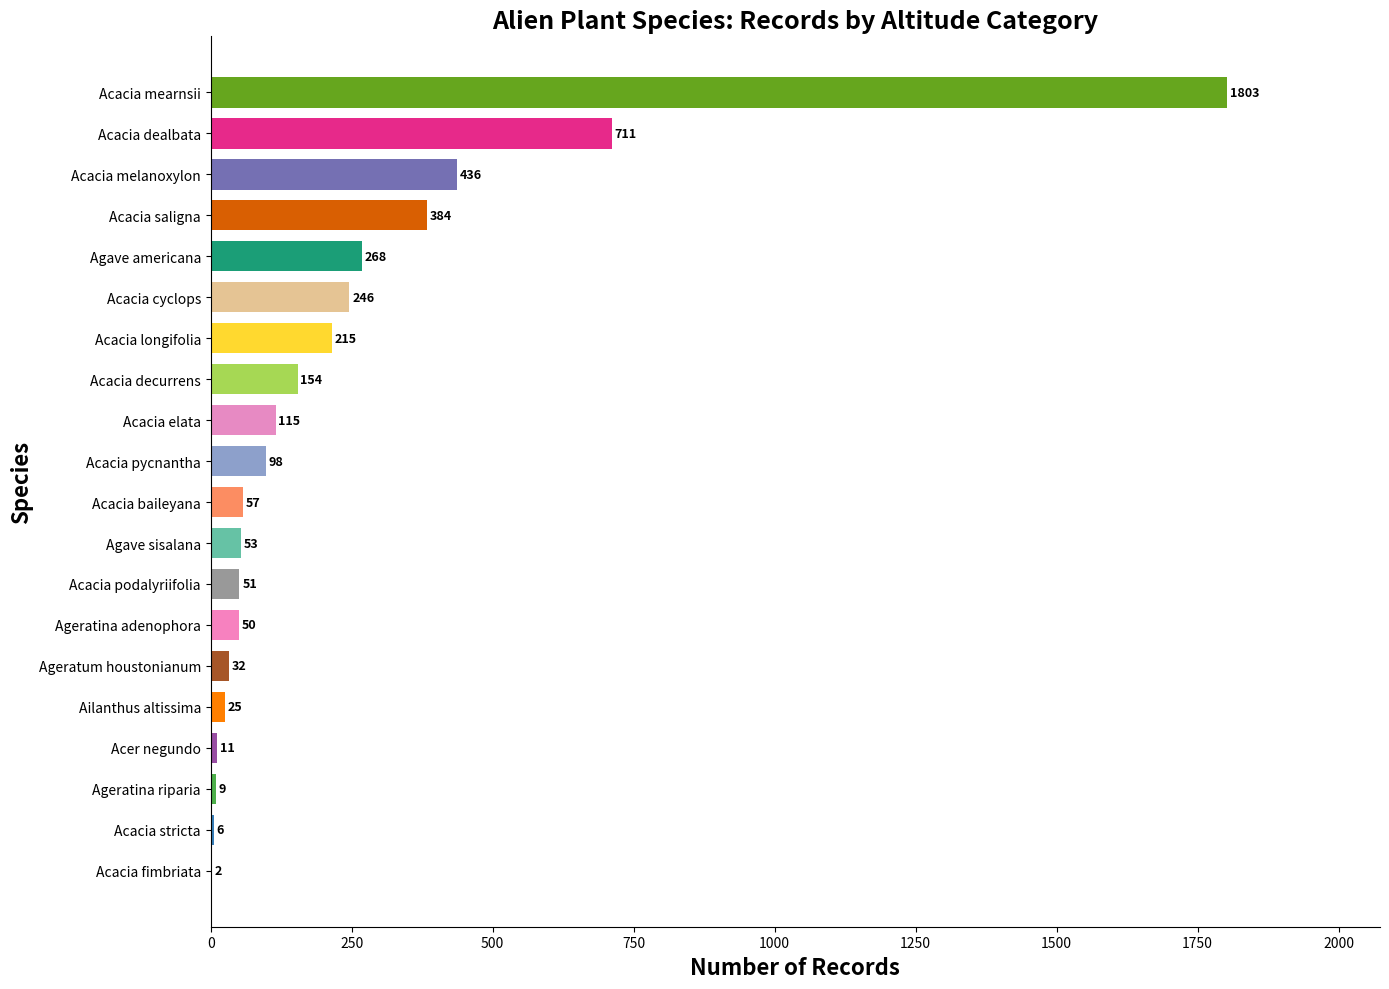

Which label corresponds to the largest value in the chart?

Acacia mearnsii